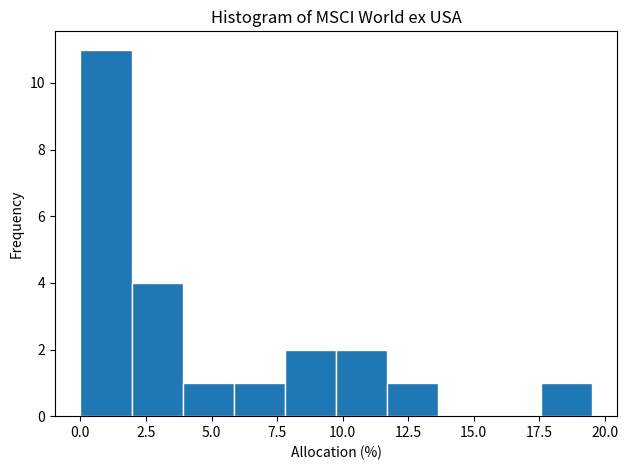

Read against the x-axis, roughly where is the centre of the tallest bar?

1.0